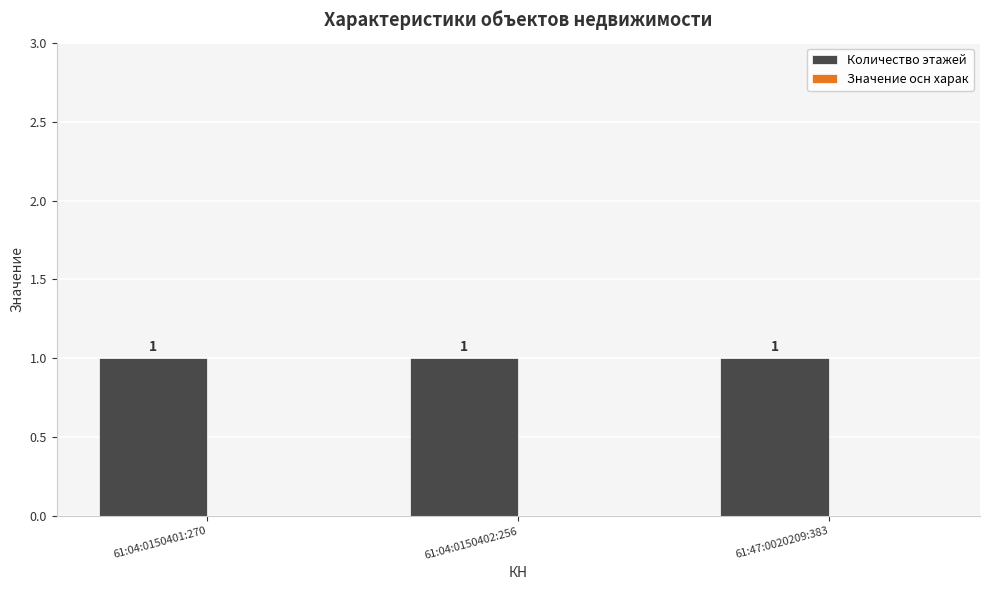

What is the average value of the Количество этажей series?

1